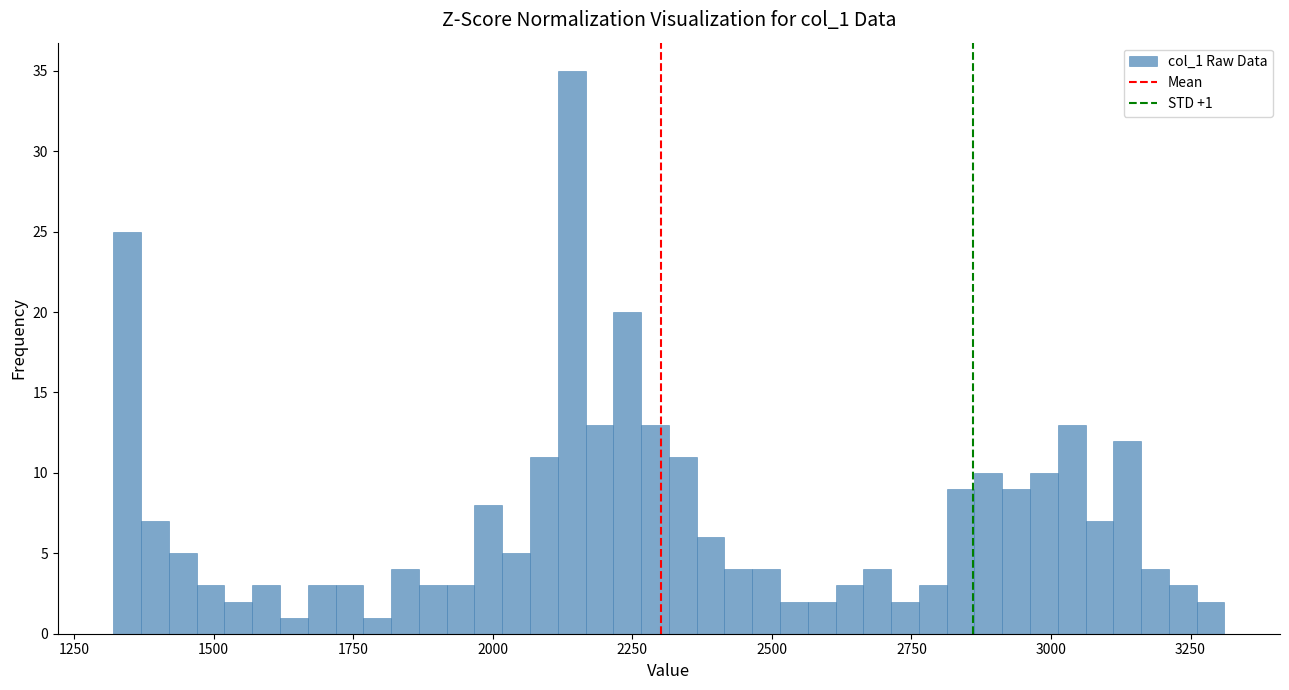

Read against the x-axis, roughly where is the centre of the tallest bar?

2150